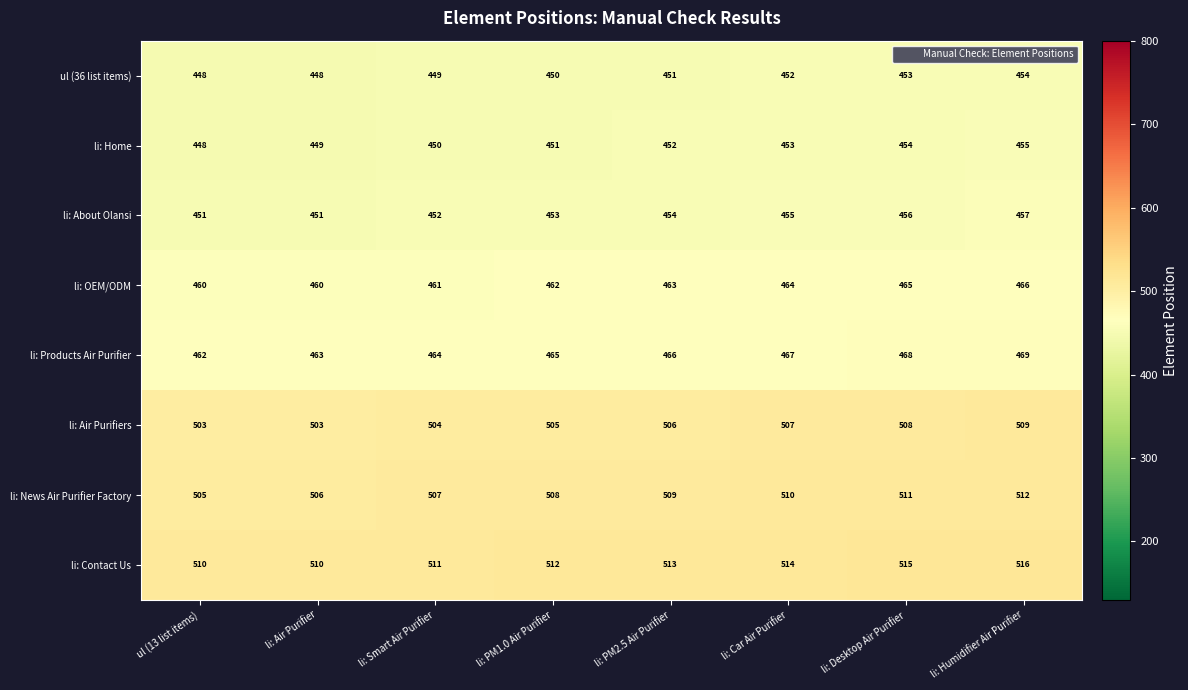

At which label is li: Home closest to 451?

li: PM1.0 Air Purifier